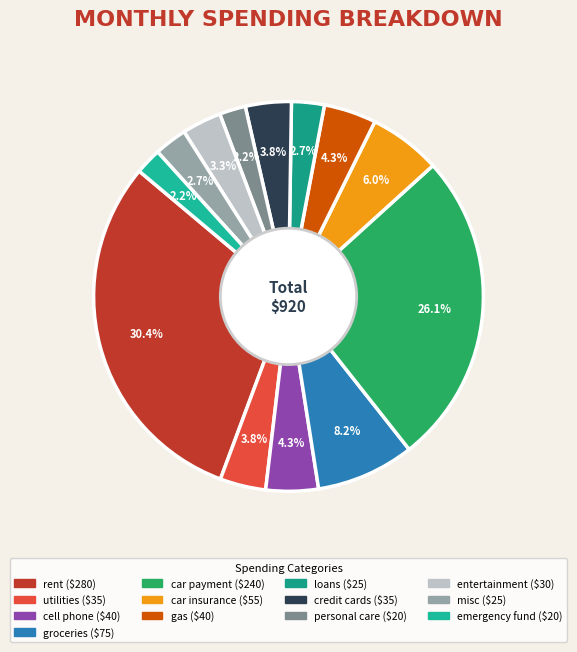

How many segments does this pie chart have?

13